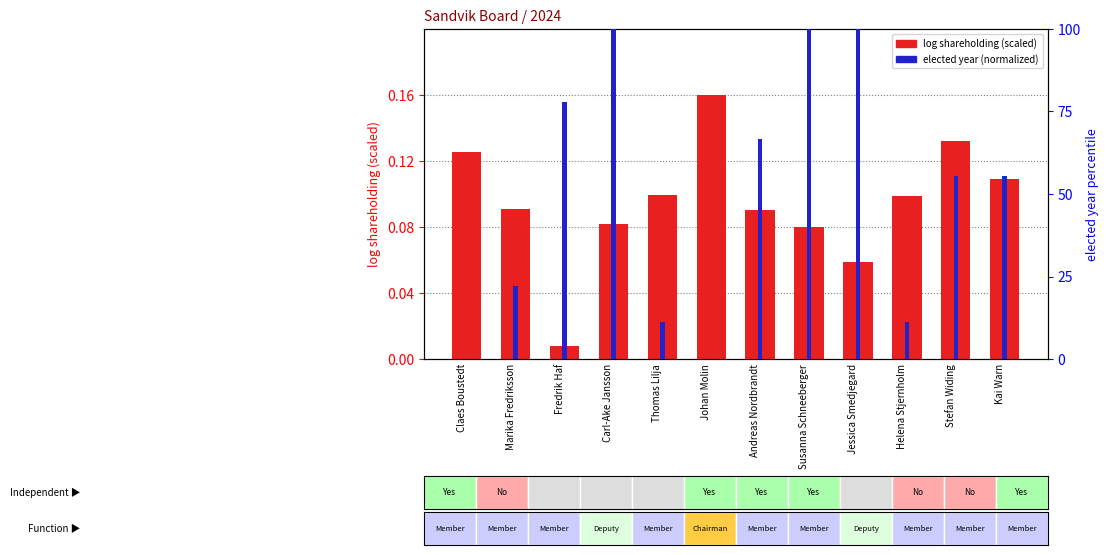

Which series has the widest spread of values?

elected year (normalized)